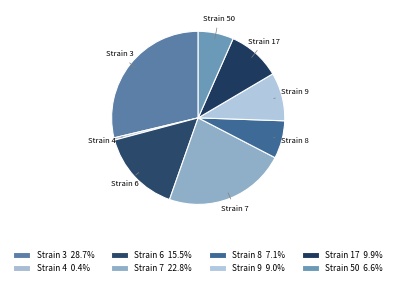

Does Strain 17 represent more than half of the total?

No